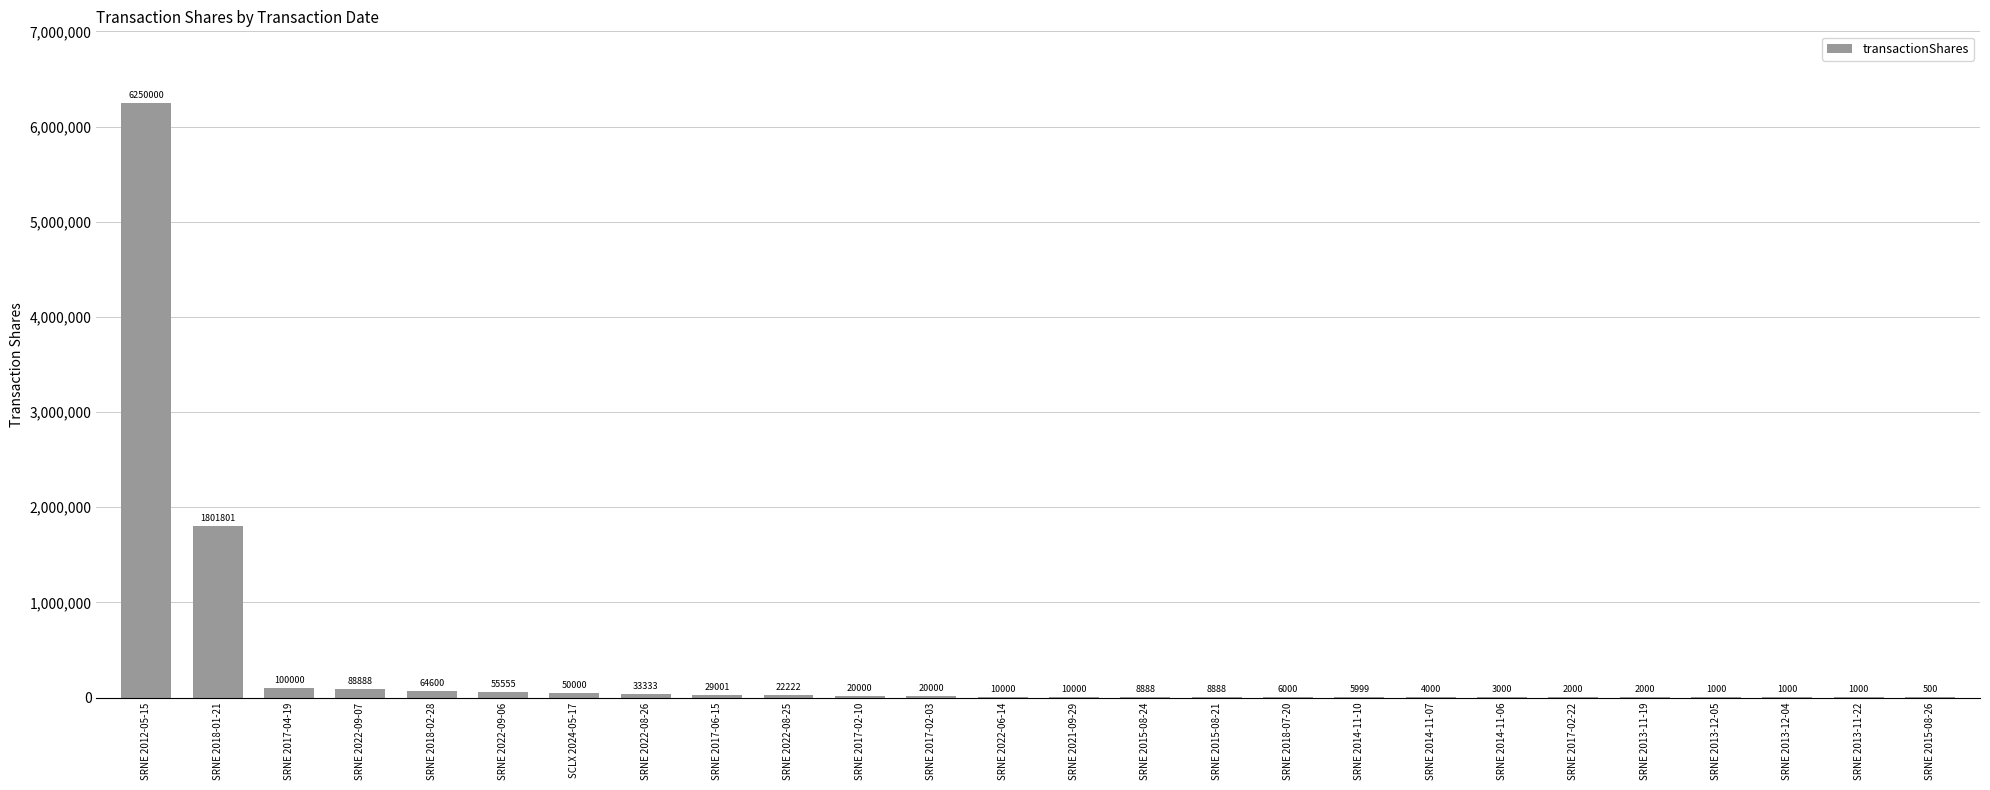

Which category has the highest value across all series?

SRNE 2012-05-15